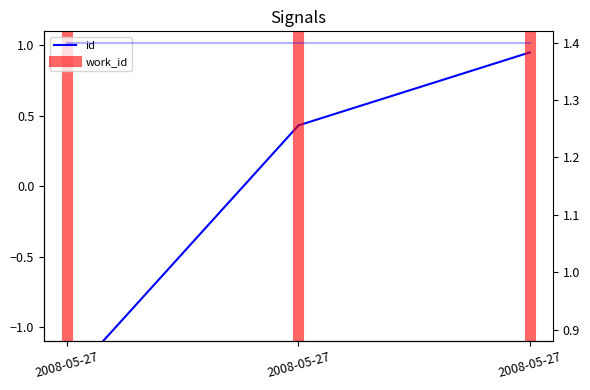

List the labels in order of work_id value, smallest first.

2008-05-27, 2008-05-27, 2008-05-27